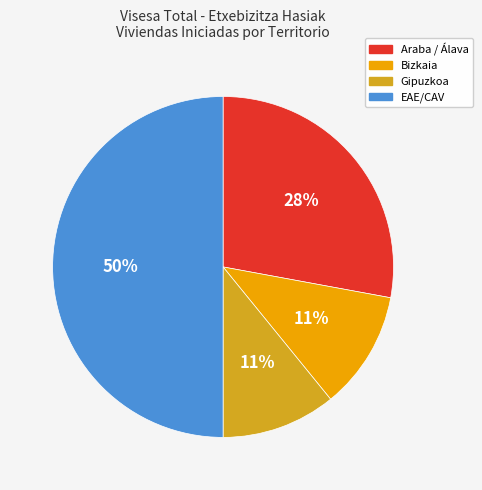

To the nearest percent, what is the difference between the largest and smallest slice percentages?

39%